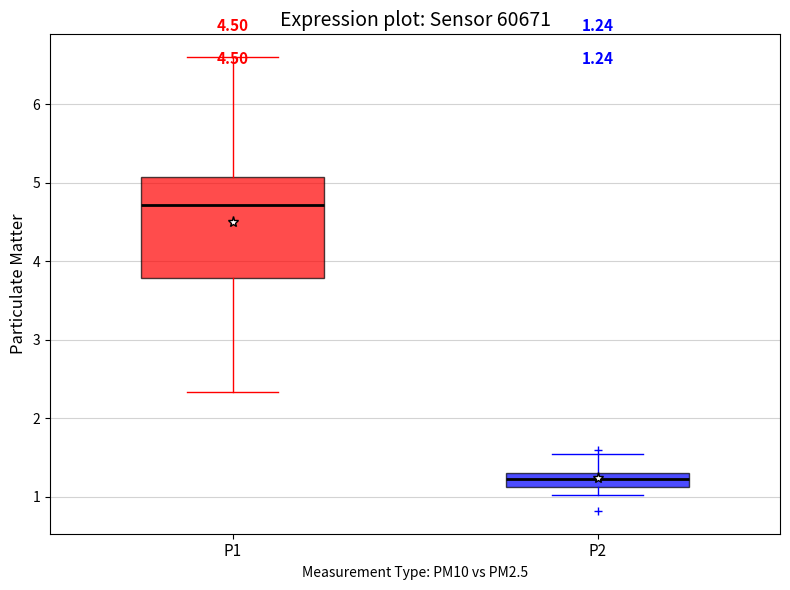

Which box's median line is the lowest?

P2